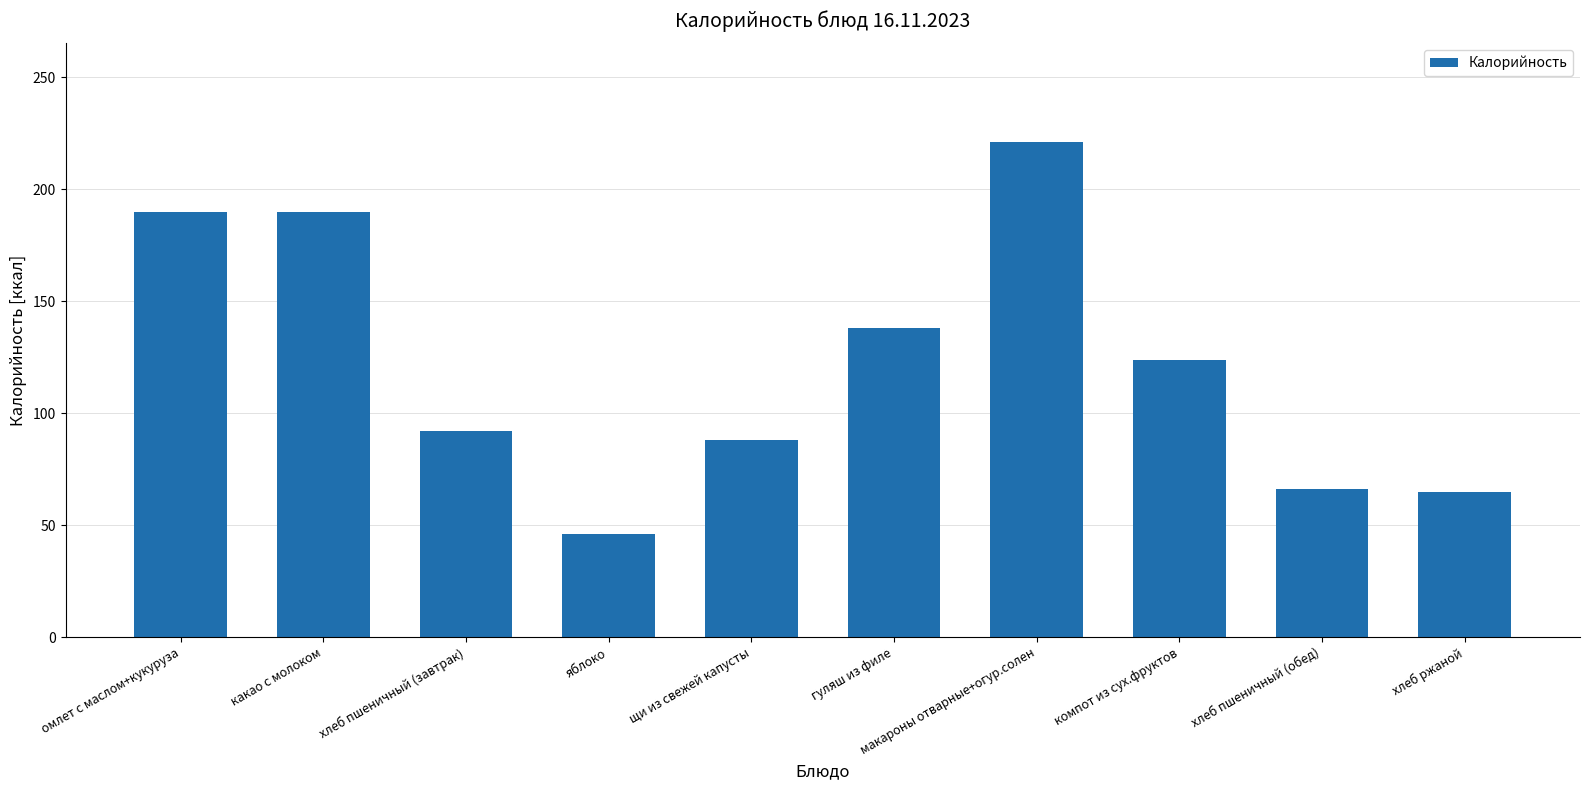

What position from the left is гуляш из филе?

6